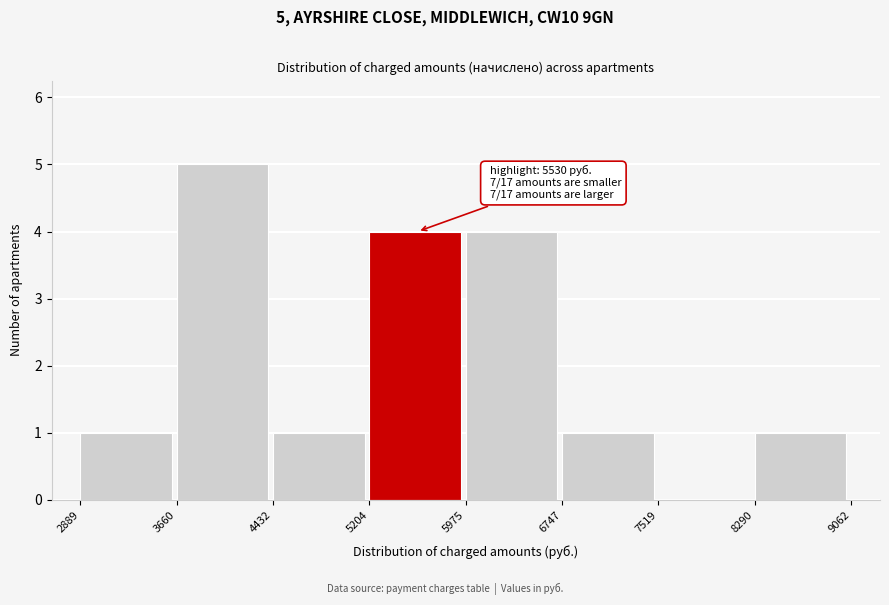

Over which range of the x-axis is the bar tallest?

3660 to 4432